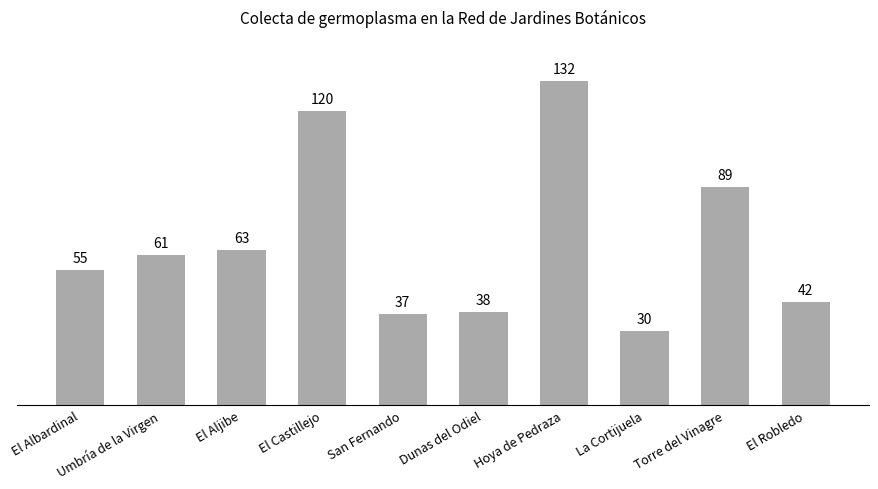

Which category has the lowest value across all series?

La Cortijuela